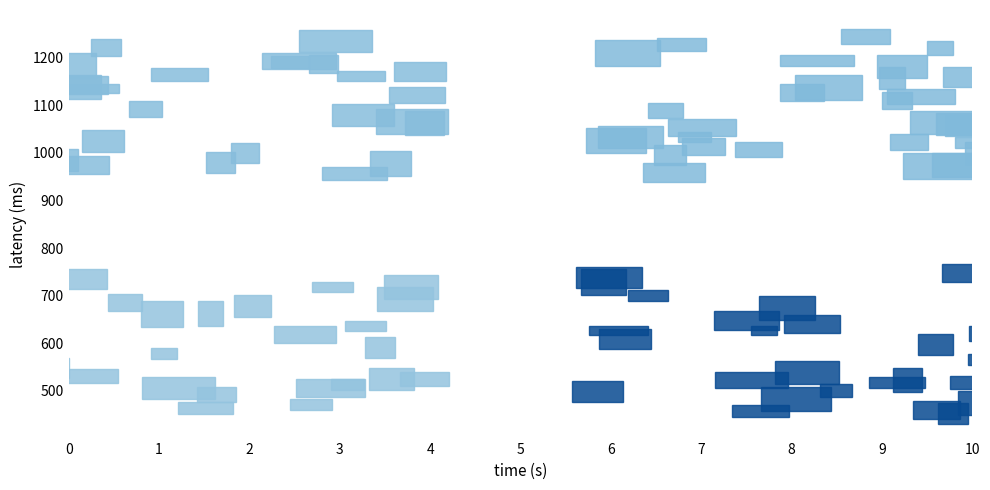

How many data points are displayed?

4